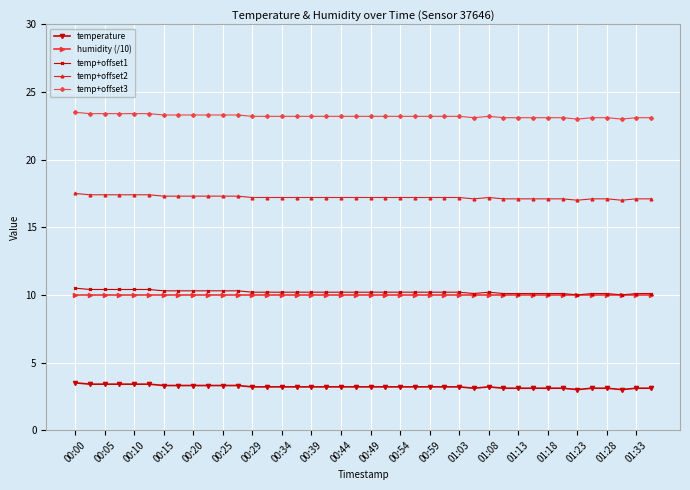

True or false: temp+offset3 and temperature intersect in this chart.

False